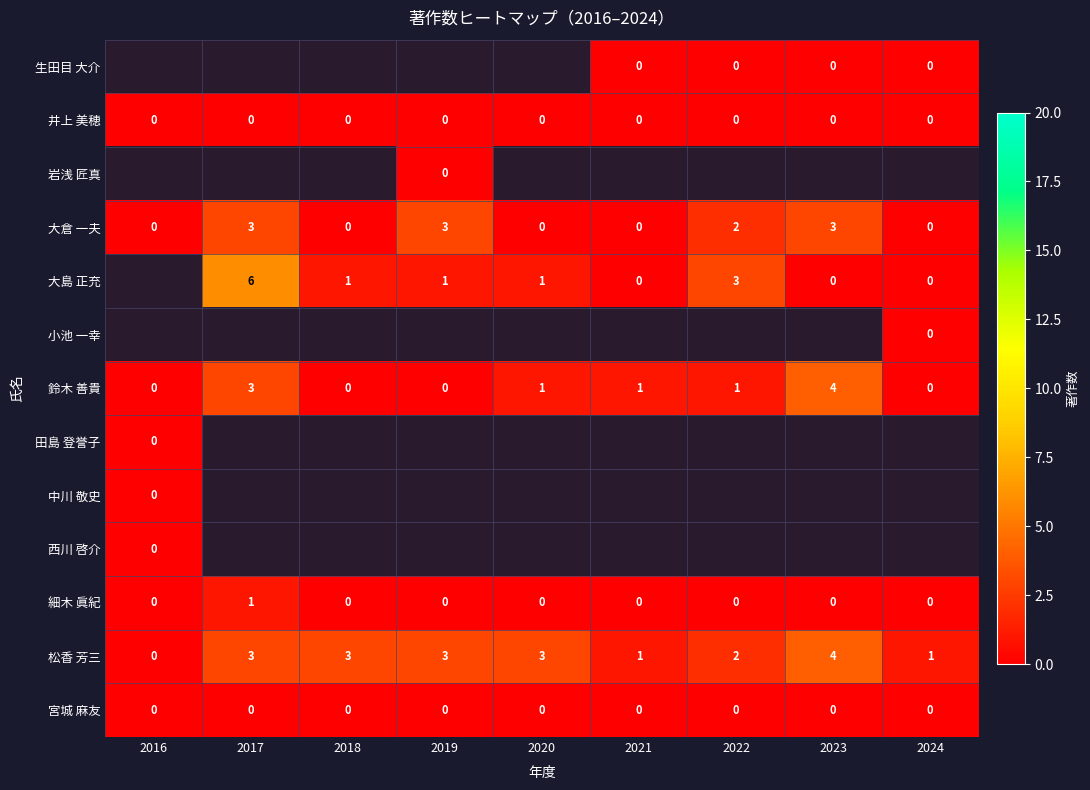

Count the number of categories in the chart.

9